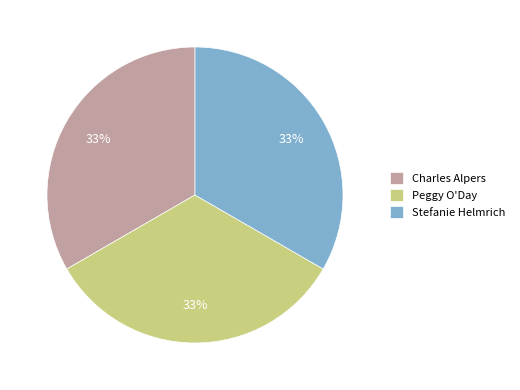

What is the ratio of the value at Charles Alpers to the value at Peggy O'Day?

1.0